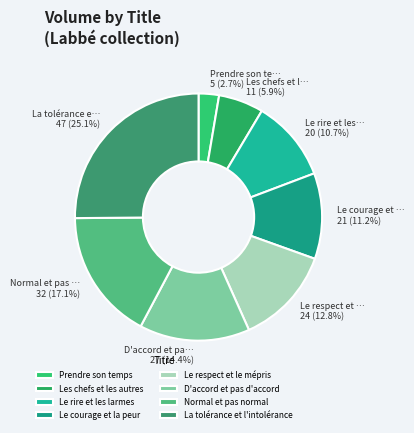

Approximately how many times larger is the value at Normal et pas normal compared to Les chefs et les autres?

2.9